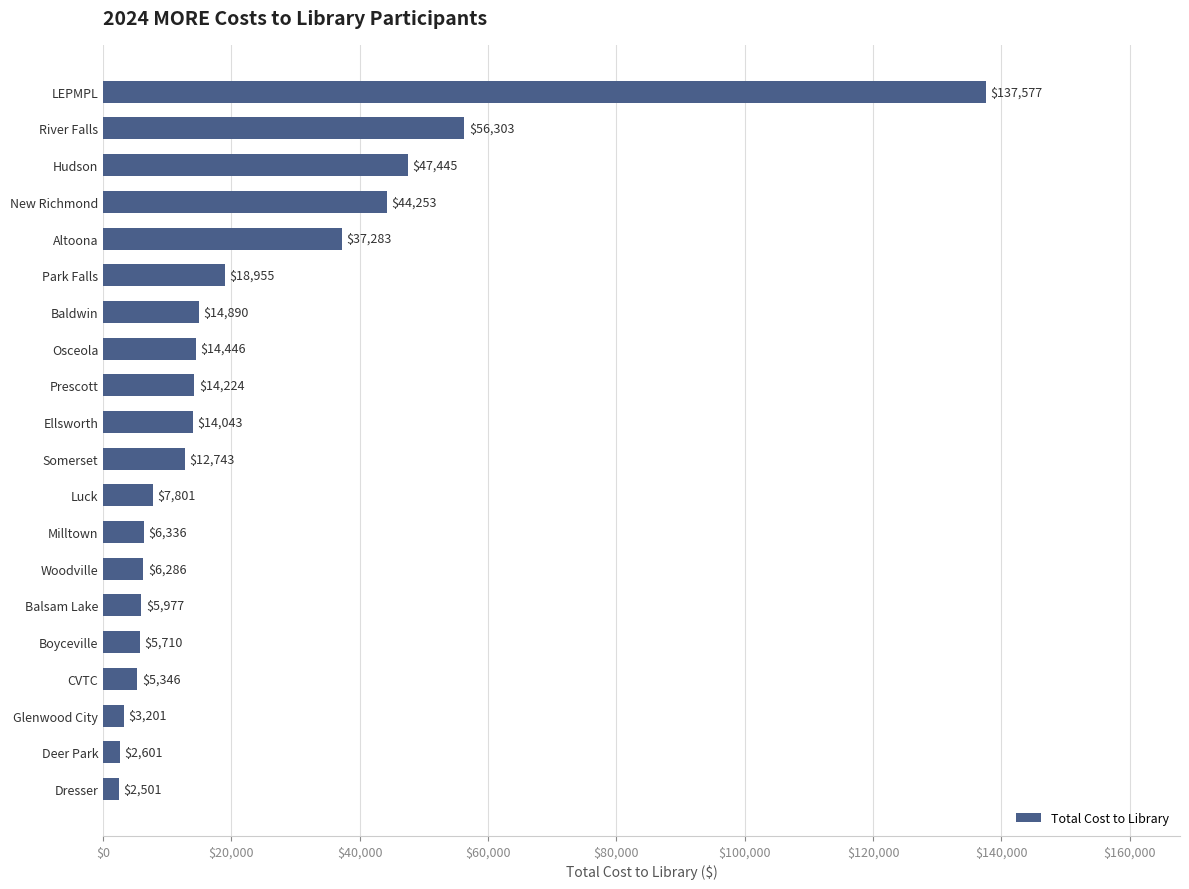

What is the label of the 10th bar from the top?

Ellsworth